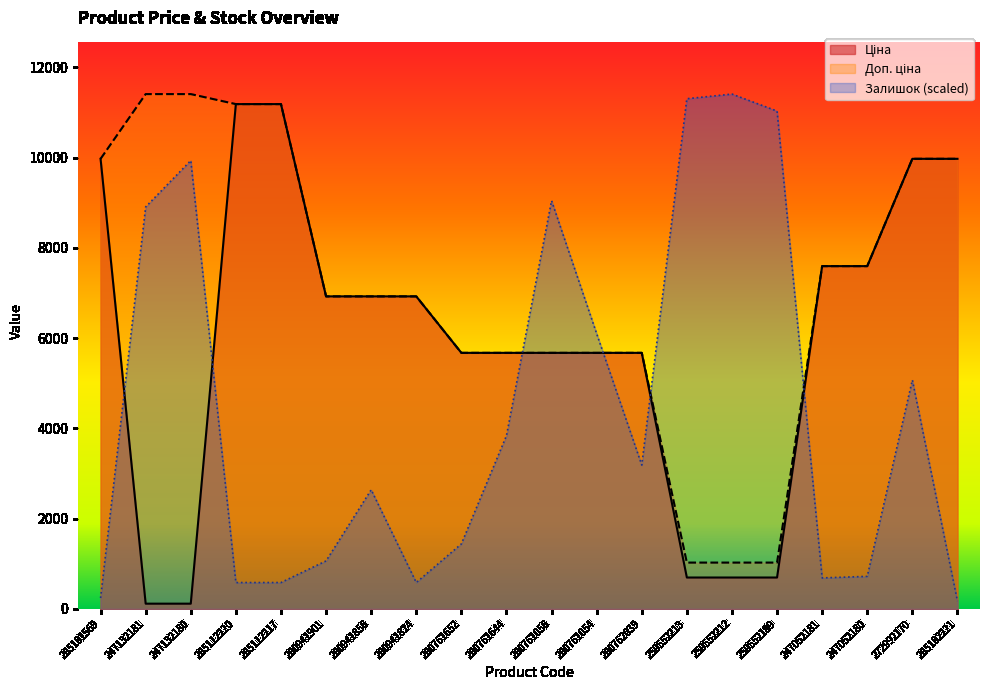

Rank the series by their average value, from lowest to highest.

Залишок, Ціна, Доп. ціна